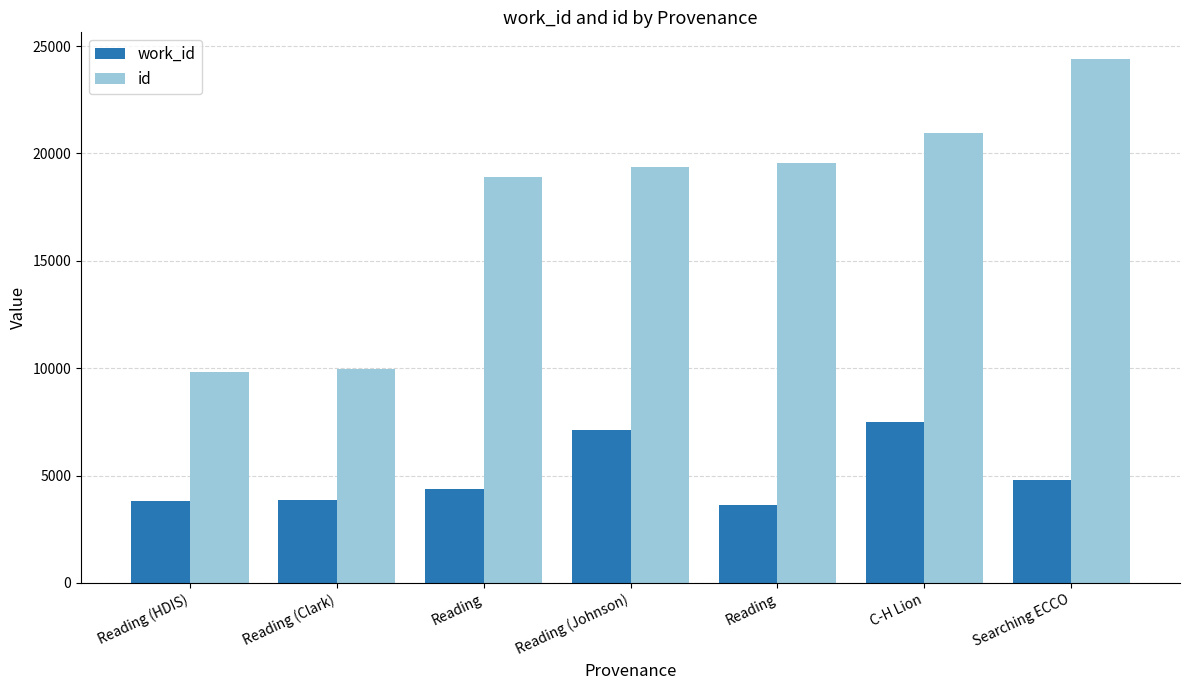

How many series are shown in this chart?

2